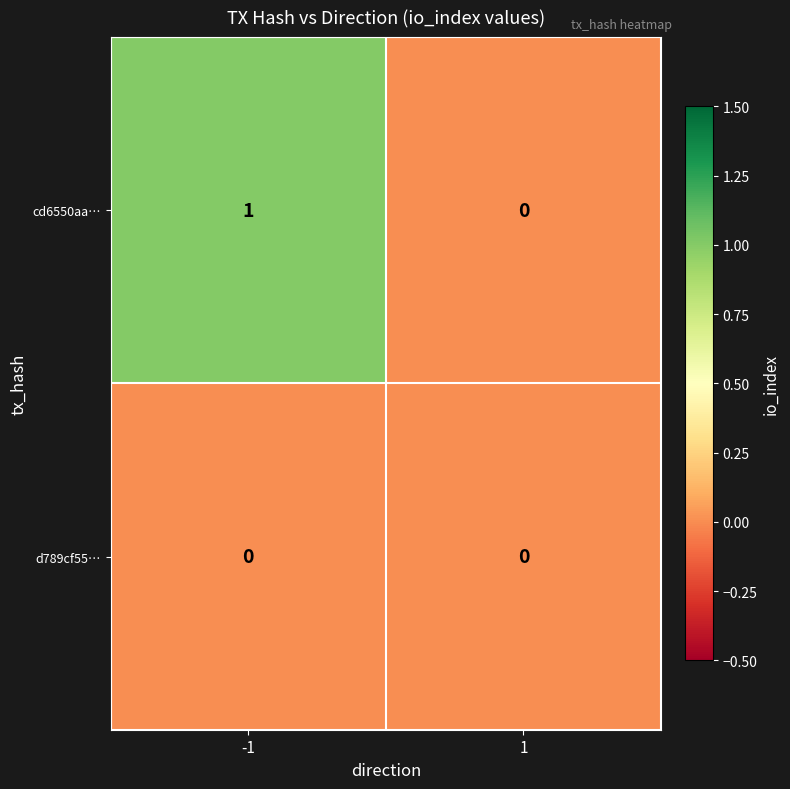

Reading right to left, transcribe all the data shown in this chart.

cd6550aa…: 1=0	-1=1
d789cf55…: 1=0	-1=0